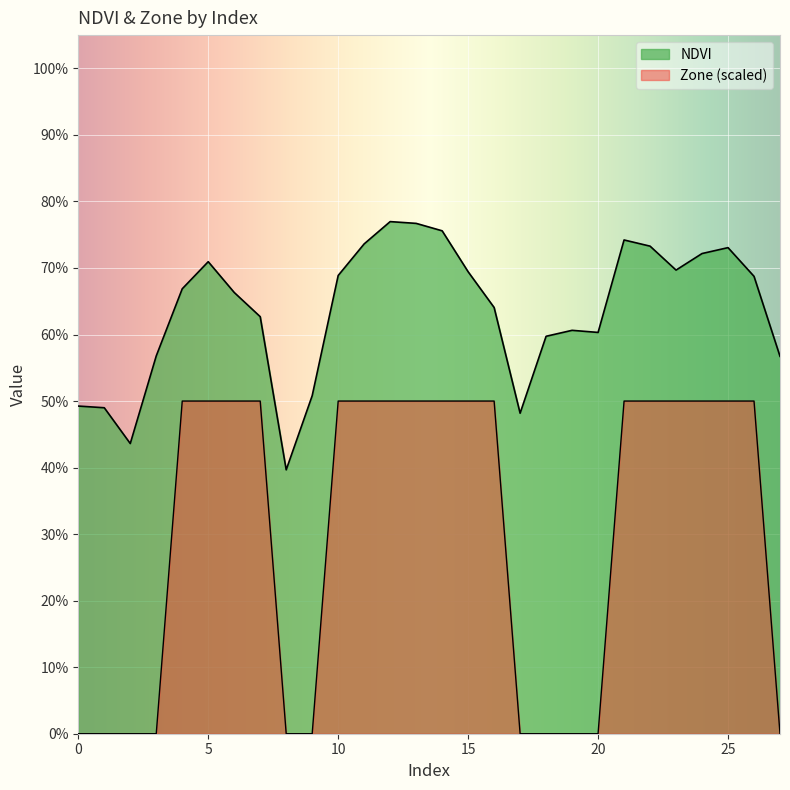

True or false: Zone has more than 0 interior local peaks.

False